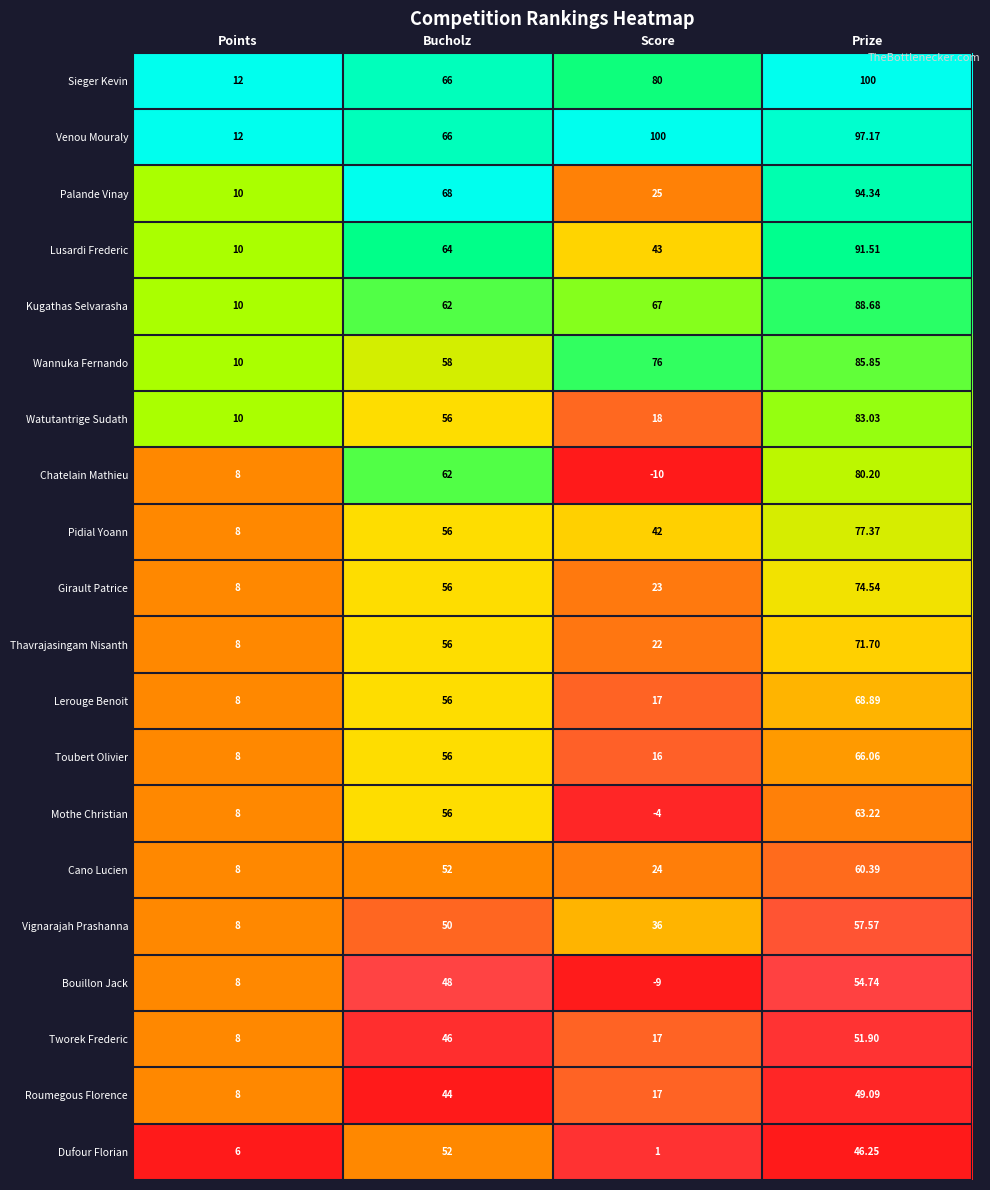

Between Points and Prize, which series saw the biggest shift?

Sieger Kevin